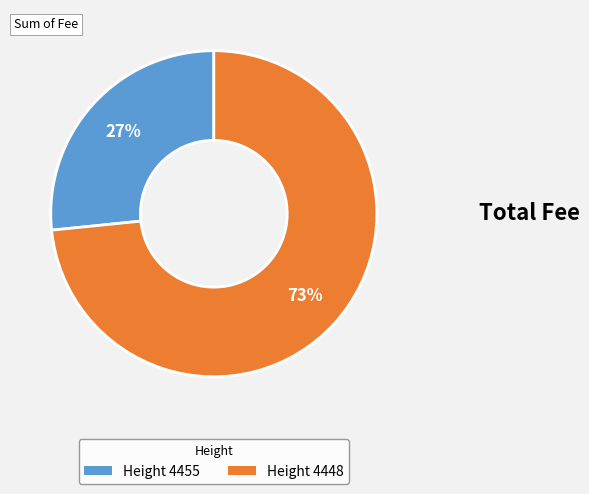

To the nearest percent, what is the average slice percentage?

50%